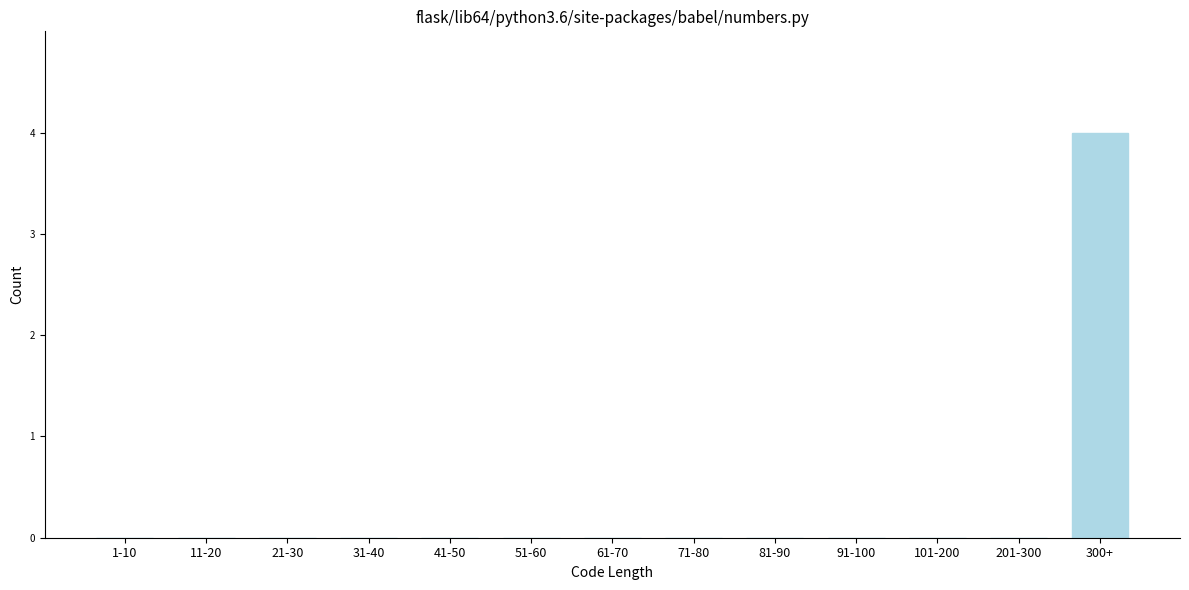

Reading right to left, what are all the values shown in this chart?

300+=4	201-300=0	101-200=0	91-100=0	81-90=0	71-80=0	61-70=0	51-60=0	41-50=0	31-40=0	21-30=0	11-20=0	1-10=0